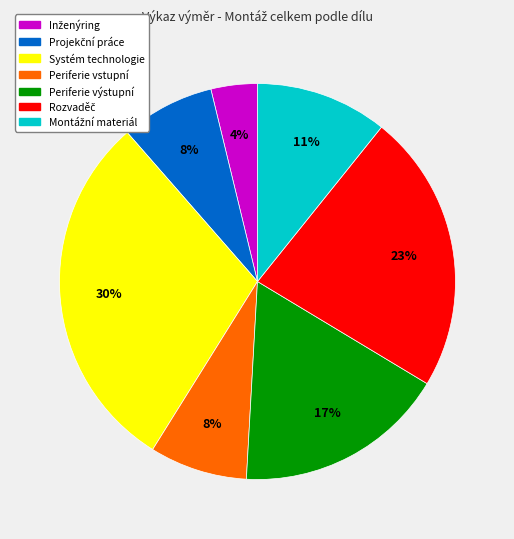

Is it true that Periferie vstupní is 8% of the pie?

True